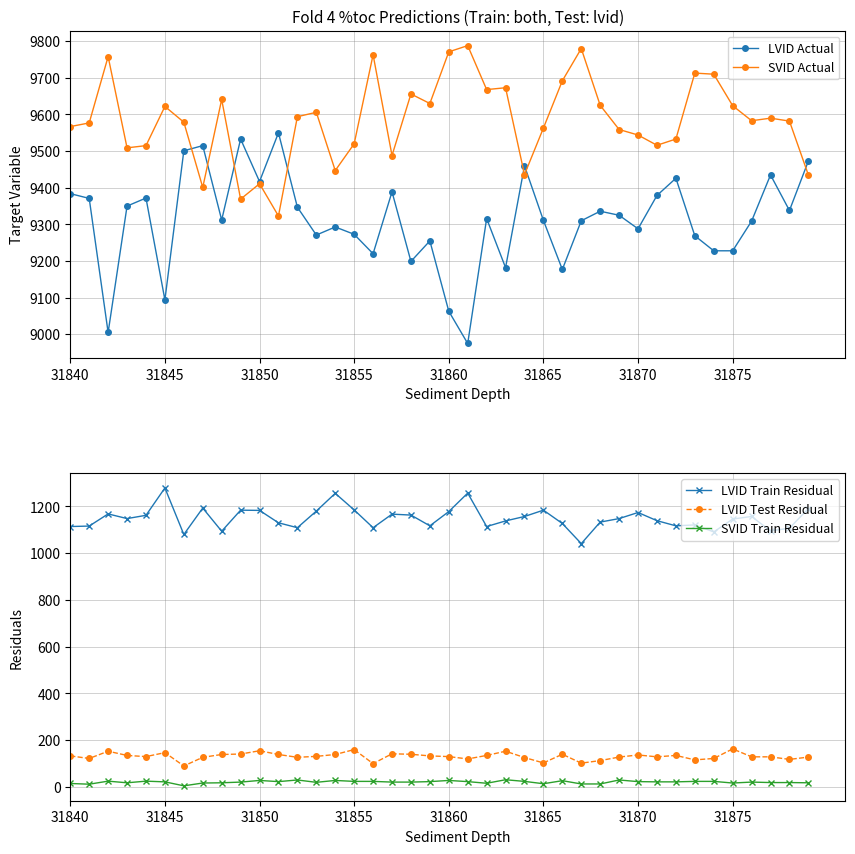

Where does the LVID Actual series first go above 9316?

31840